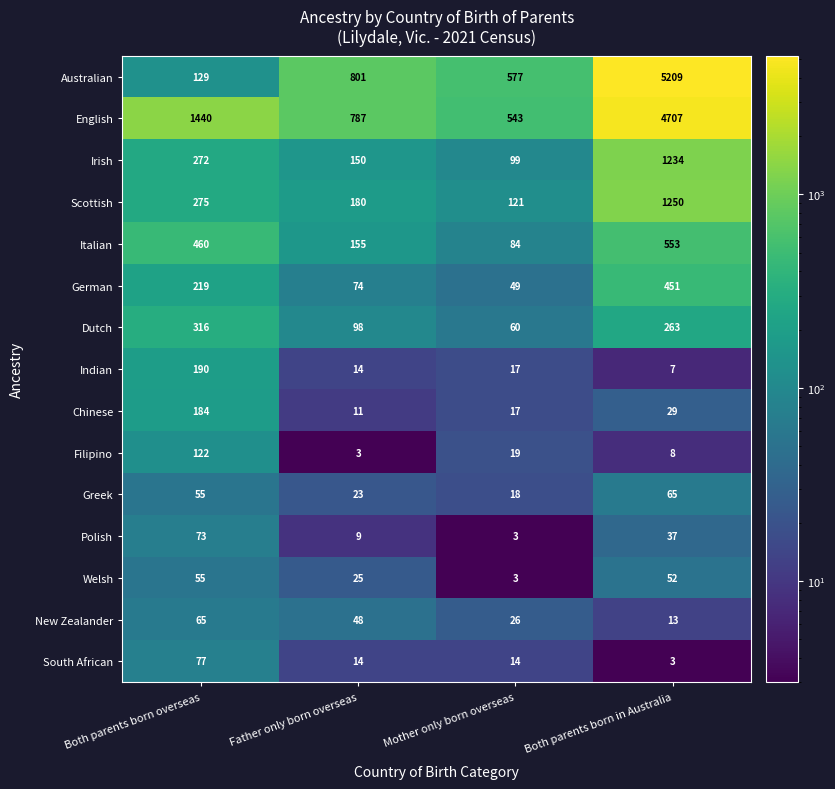

Which series has the widest spread of values?

Australian